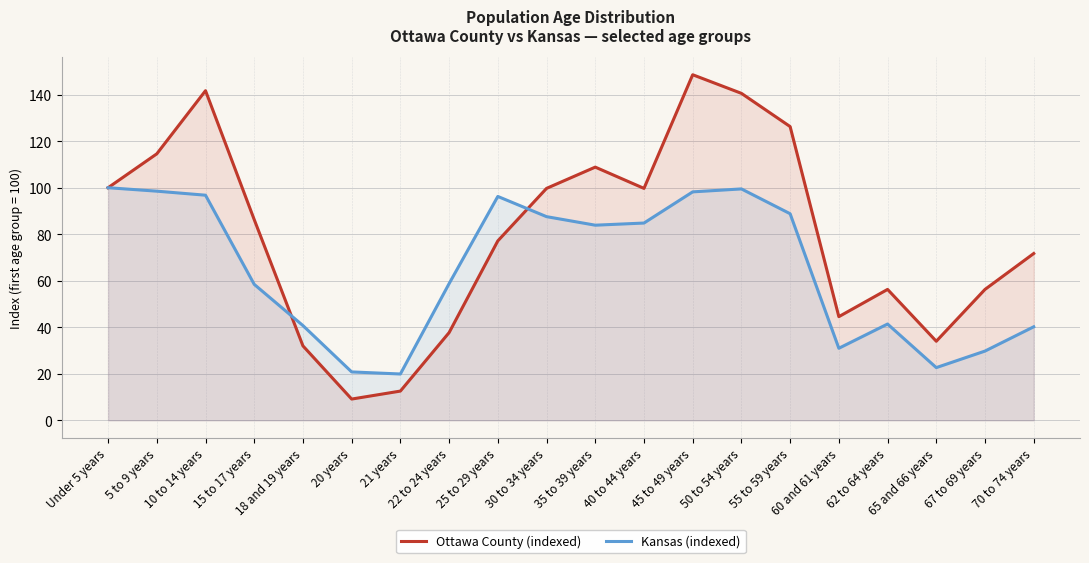

Where is Kansas (indexed) nearest to the value 59?

22 to 24 years